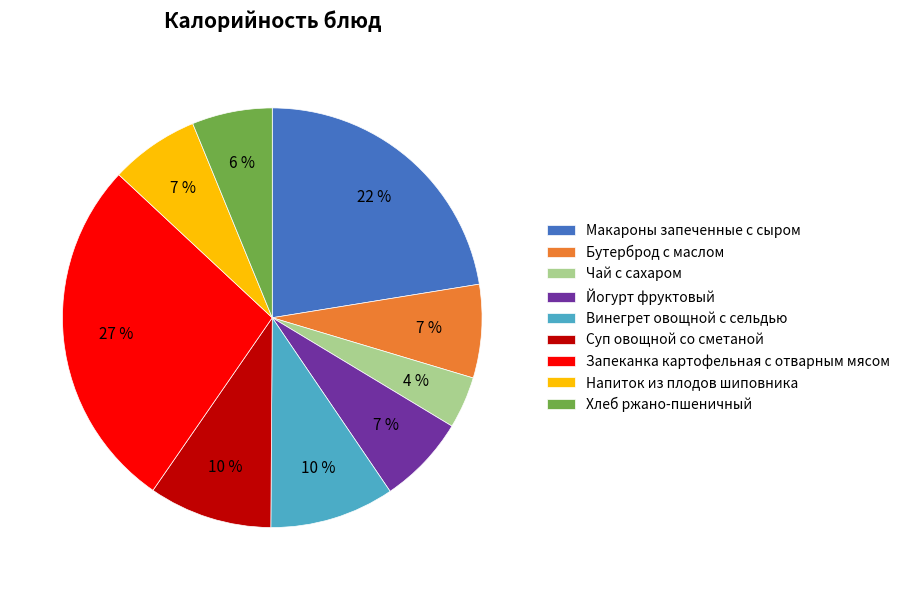

What percentage is the Запеканка картофельная с отварным мясом slice, to the nearest percent?

27%